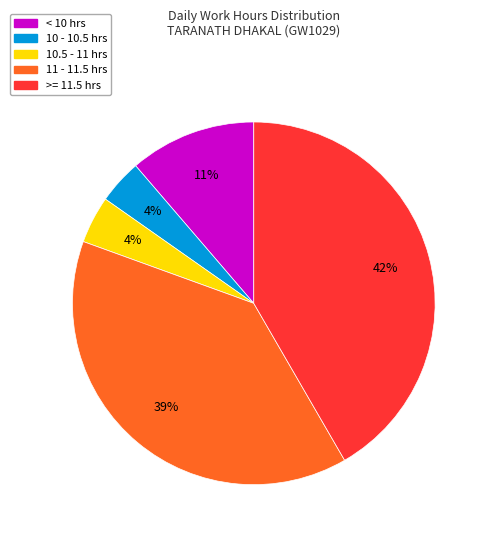

Does any single category account for the majority?

No